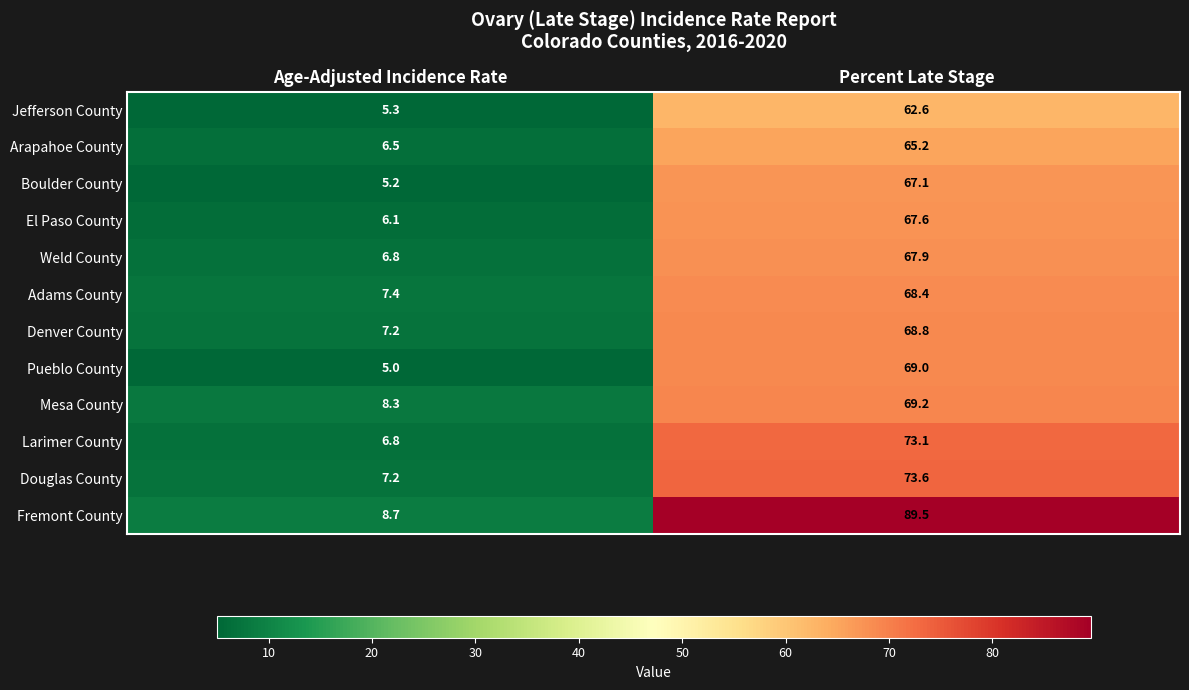

At Percent Late Stage, list the series in order from largest to smallest.

Fremont County, Douglas County, Larimer County, Mesa County, Pueblo County, Denver County, Adams County, Weld County, El Paso County, Boulder County, Arapahoe County, Jefferson County